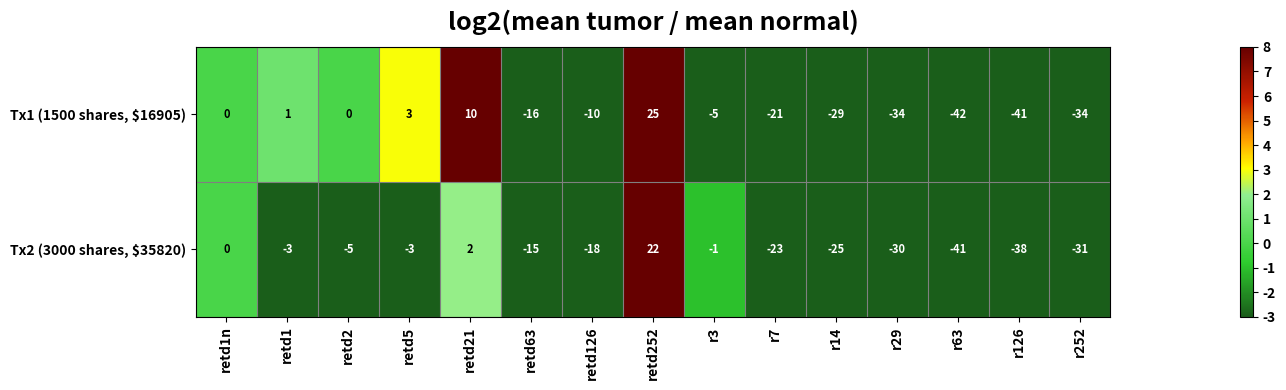

How many categories are shown in the chart?

15